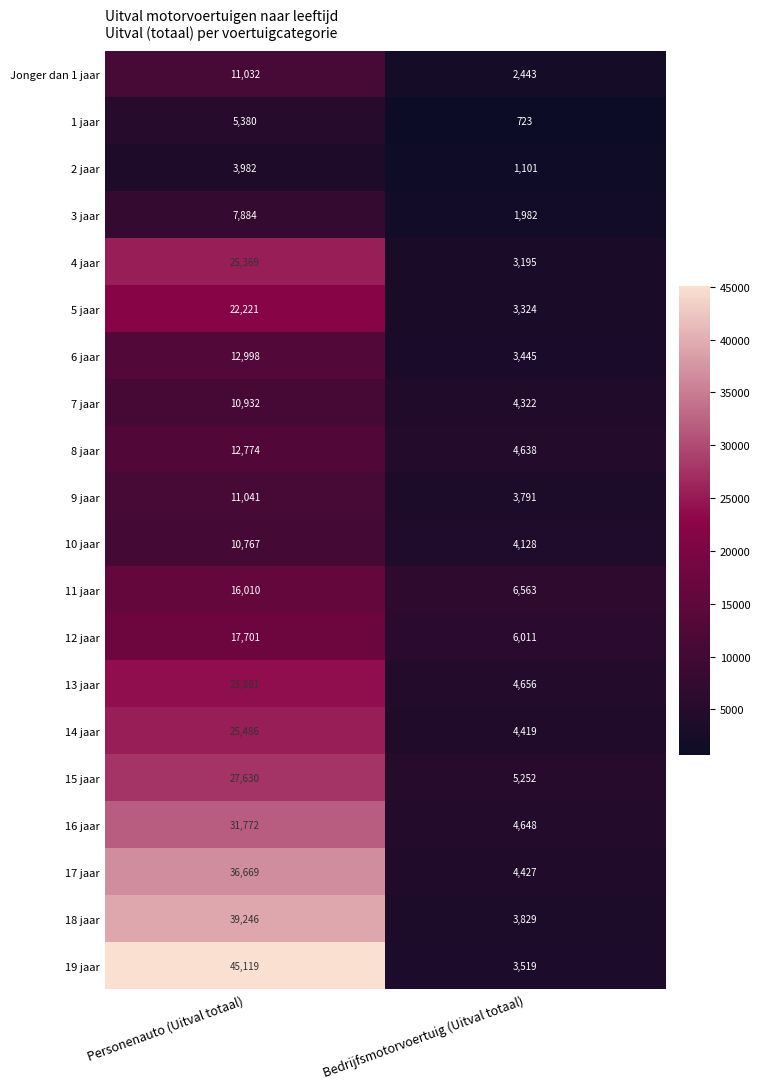

Rank the series at Personenauto (Uitval totaal) from highest to lowest value.

19 jaar, 18 jaar, 17 jaar, 16 jaar, 15 jaar, 14 jaar, 4 jaar, 13 jaar, 5 jaar, 12 jaar, 11 jaar, 6 jaar, 8 jaar, 9 jaar, Jonger dan 1 jaar, 7 jaar, 10 jaar, 3 jaar, 1 jaar, 2 jaar